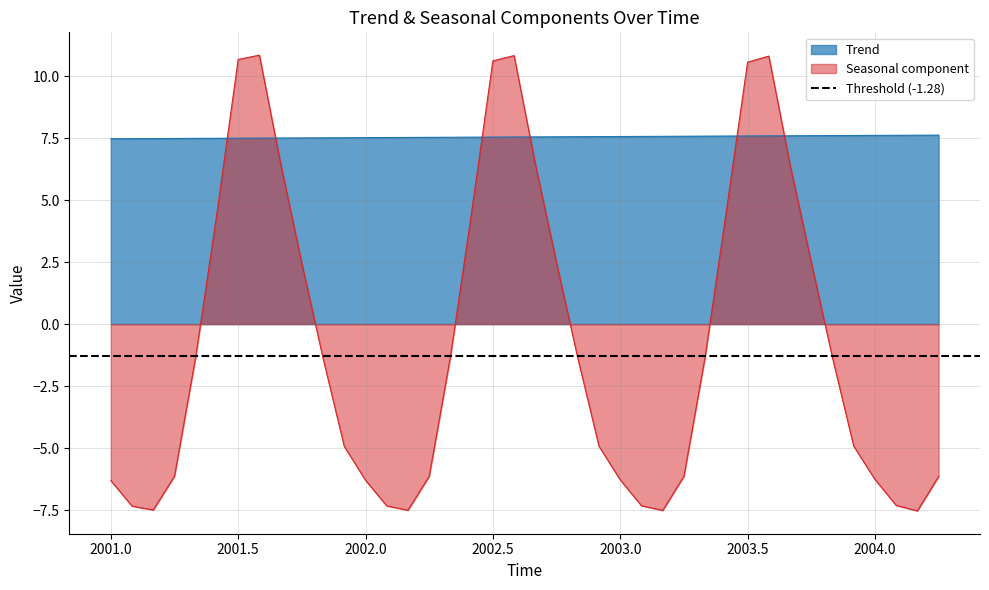

How many Trend values are between 7 and 8?

40